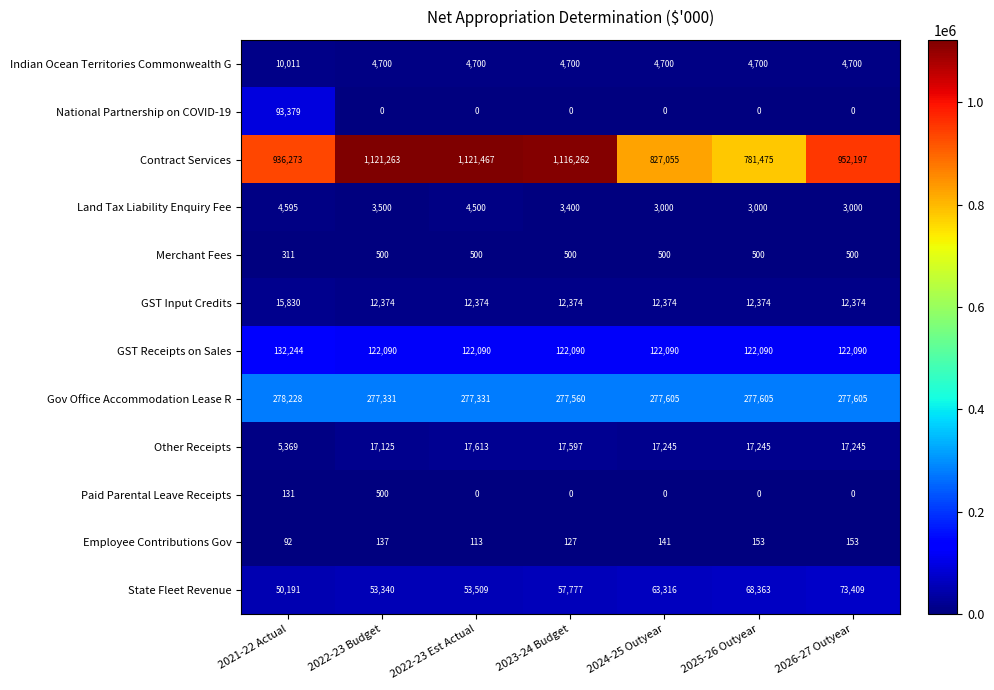

What is the average value of the State Fleet Revenue series?

59986